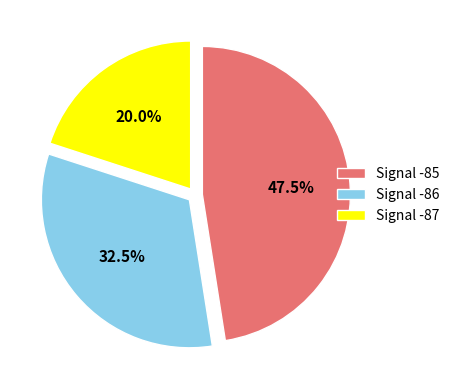

How much of the chart is everything except Signal -86?

67.5%